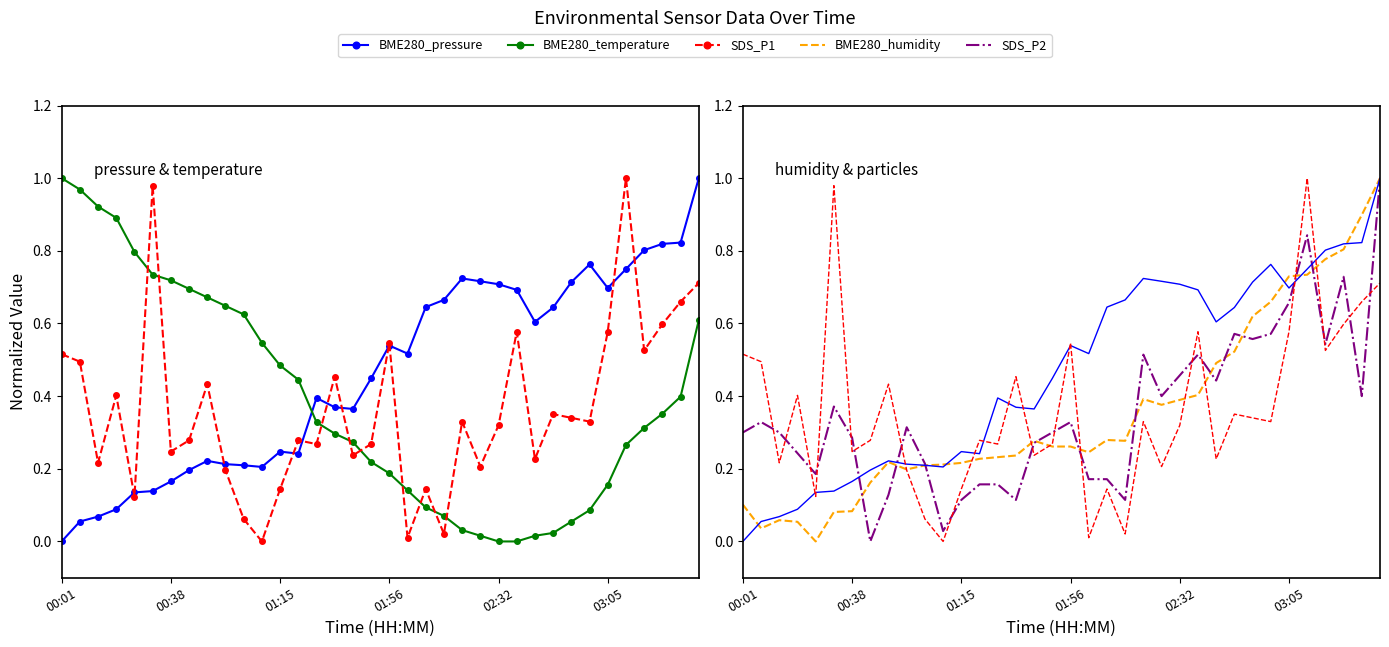

Is it true that SDS_P2 equals 0.3 at 9?

True